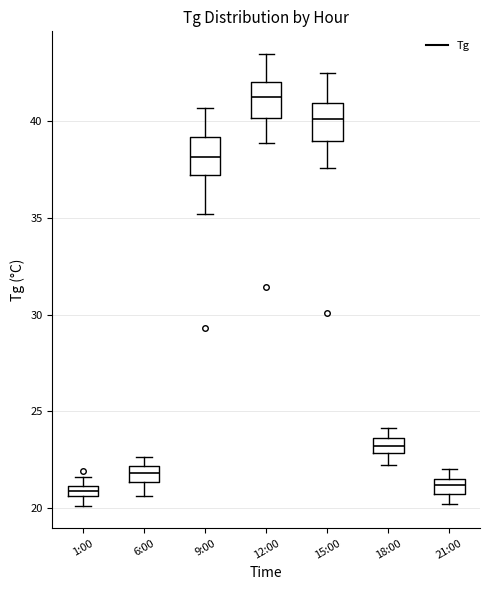

Which box's median line is the highest?

12:00